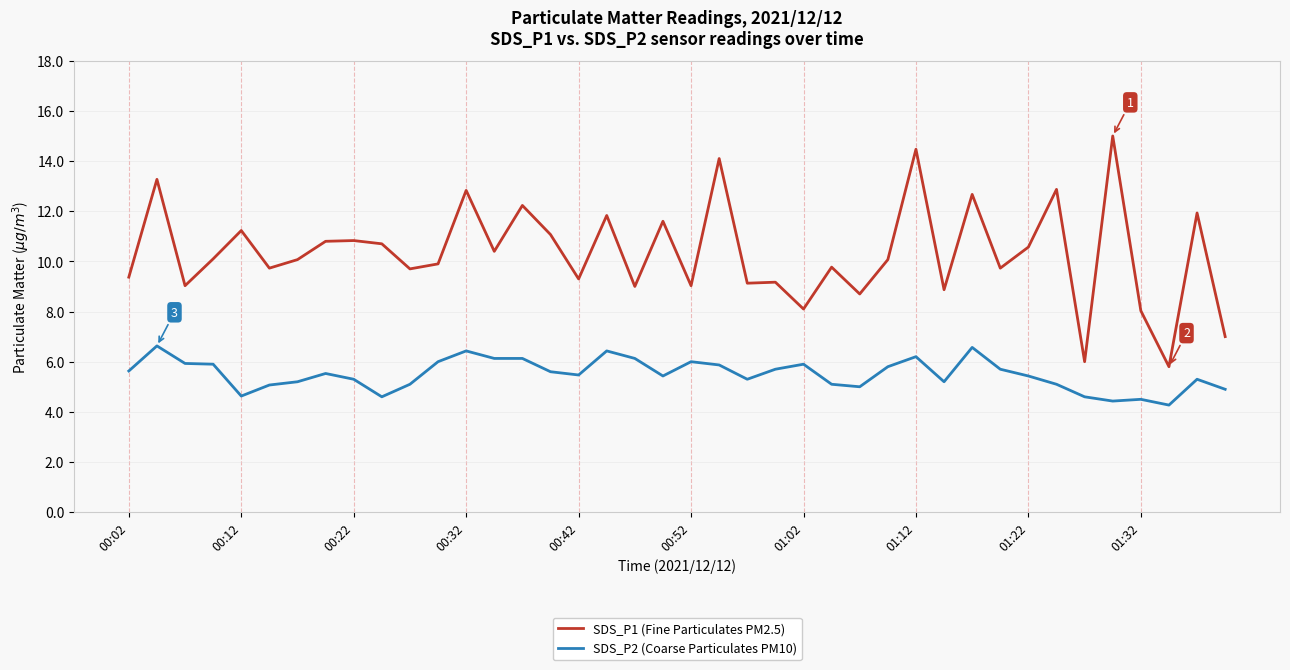

True or false: SDS_P2 (Coarse Particulates PM10) and SDS_P1 (Fine Particulates PM2.5) cross at least once.

False